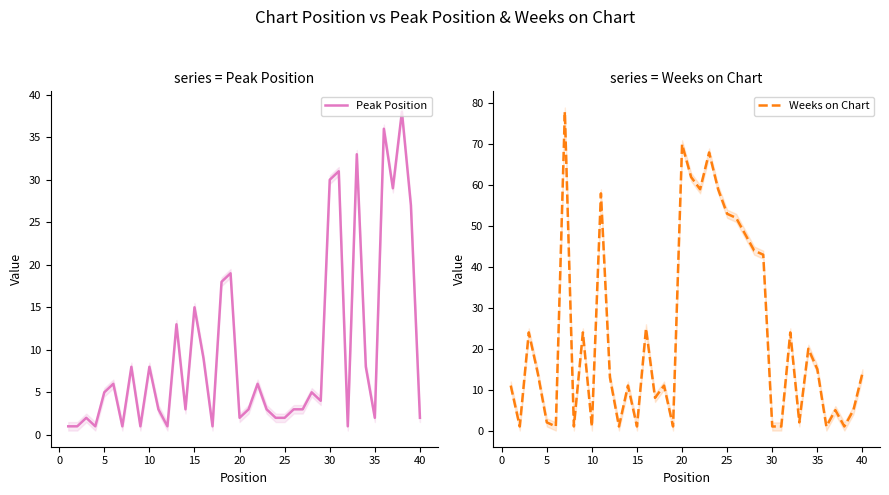

The value of Weeks on Chart at 32 is 0. True or false?

False